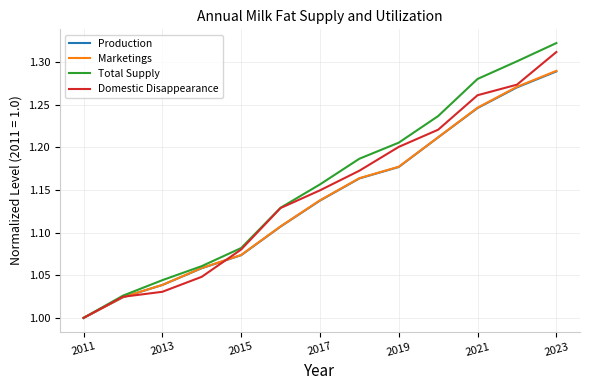

Is this an area chart (filled region under the line)?

No